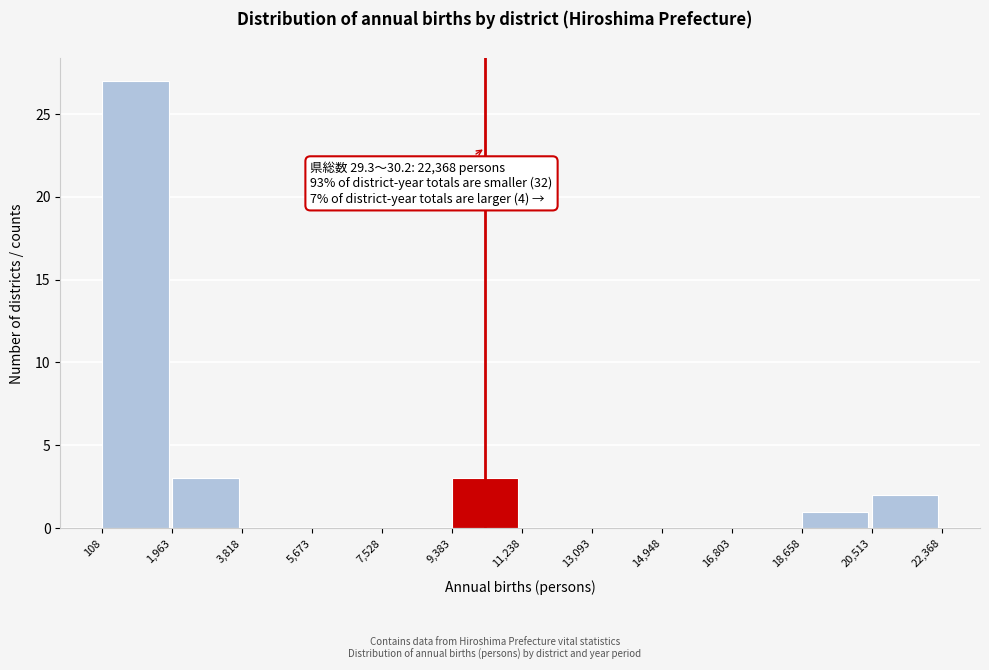

Which range on the x-axis has the tallest bar?

108 to 1,963